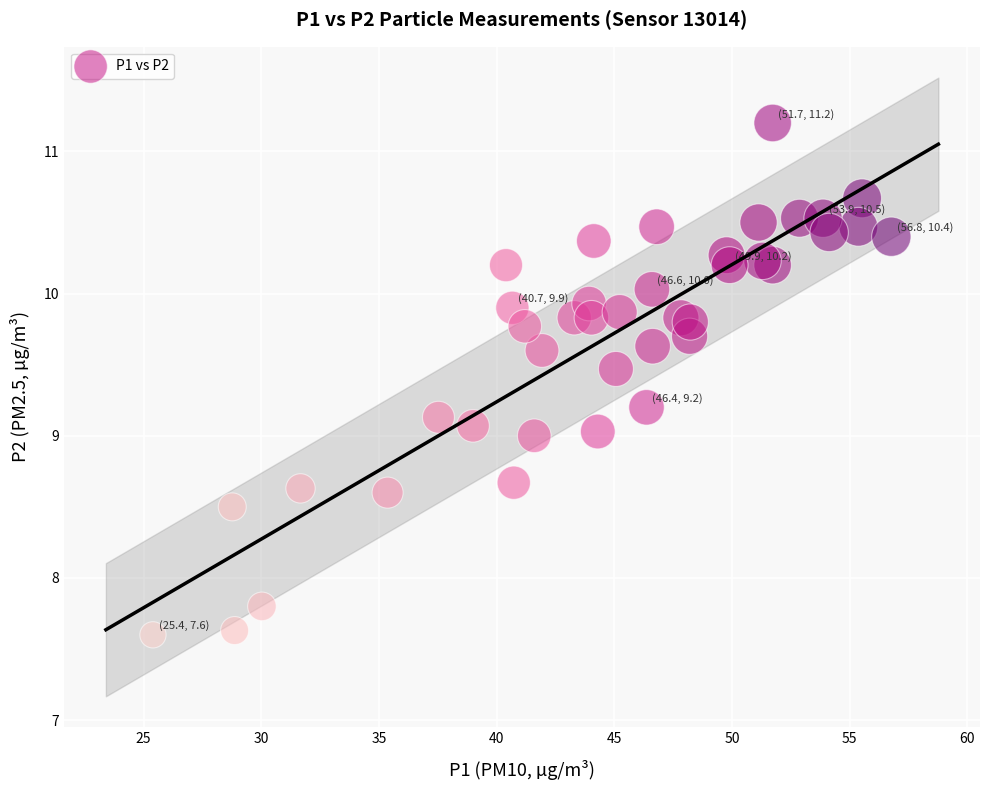

What is the range of X values (max minus min)?

31.4